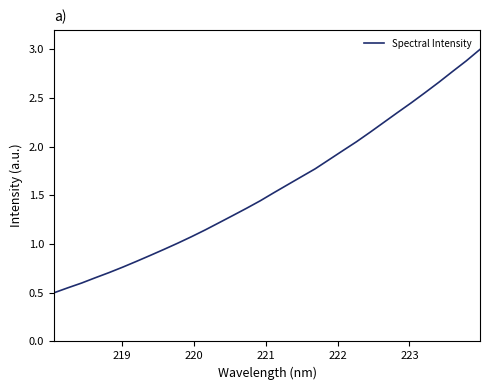

What is the greatest value displayed?

3.0